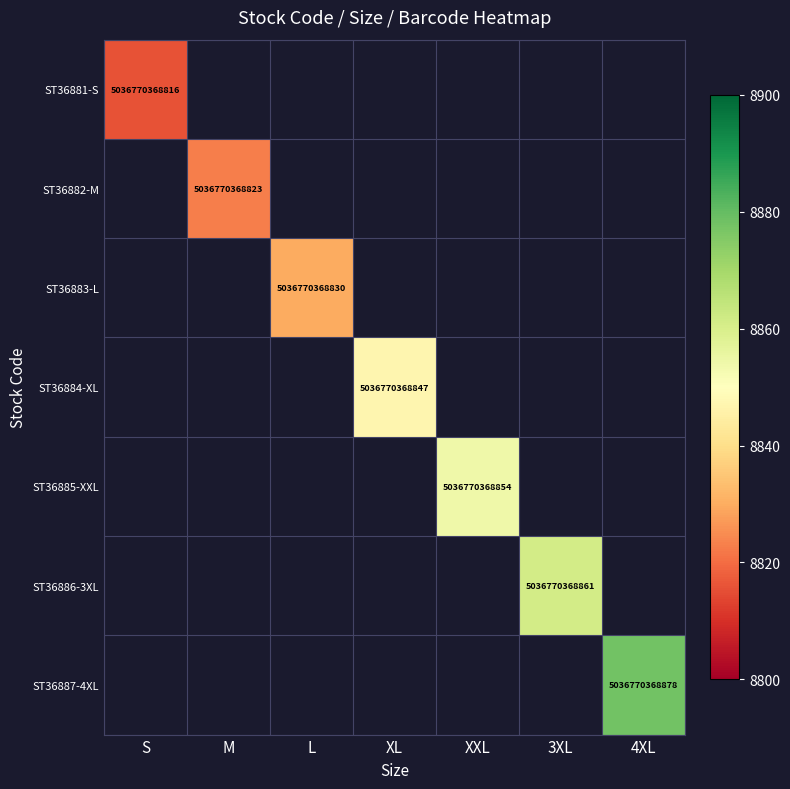

What is the minimum value shown in the chart?

8816.0